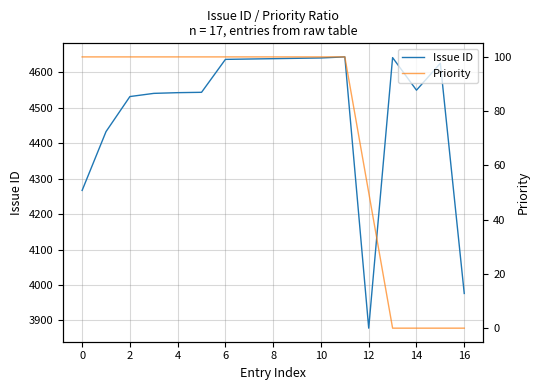

Where is Priority nearest to the value 50?

12